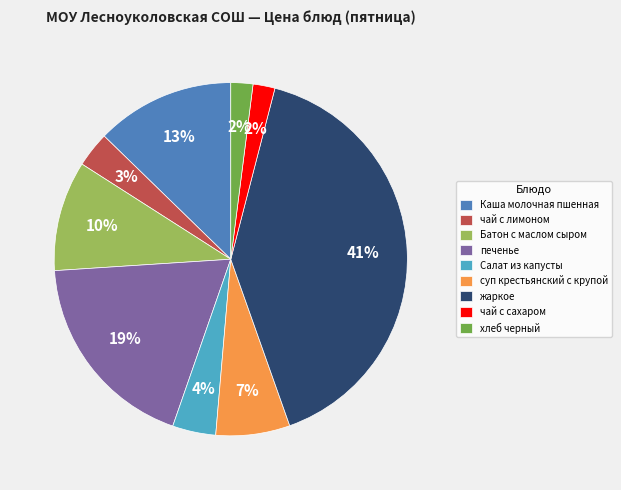

What is the largest slice in the pie chart?

жаркое